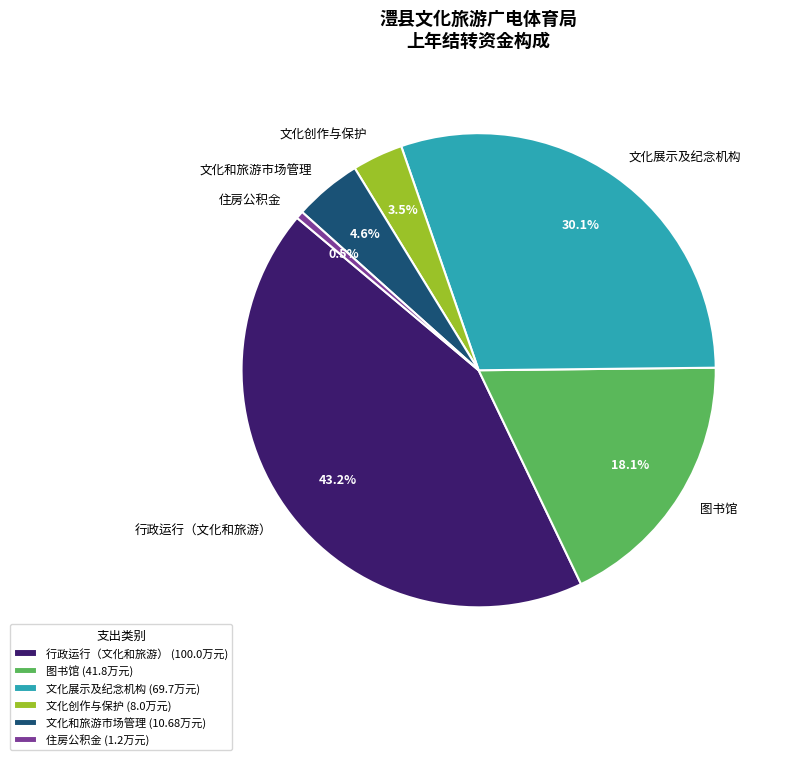

Do 文化和旅游市场管理 and 文化创作与保护 together represent more than half of the pie?

No